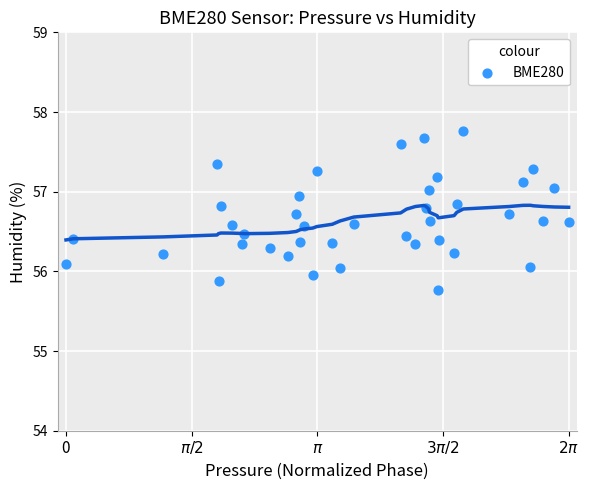

What is the range of X values (max minus min)?

6.3